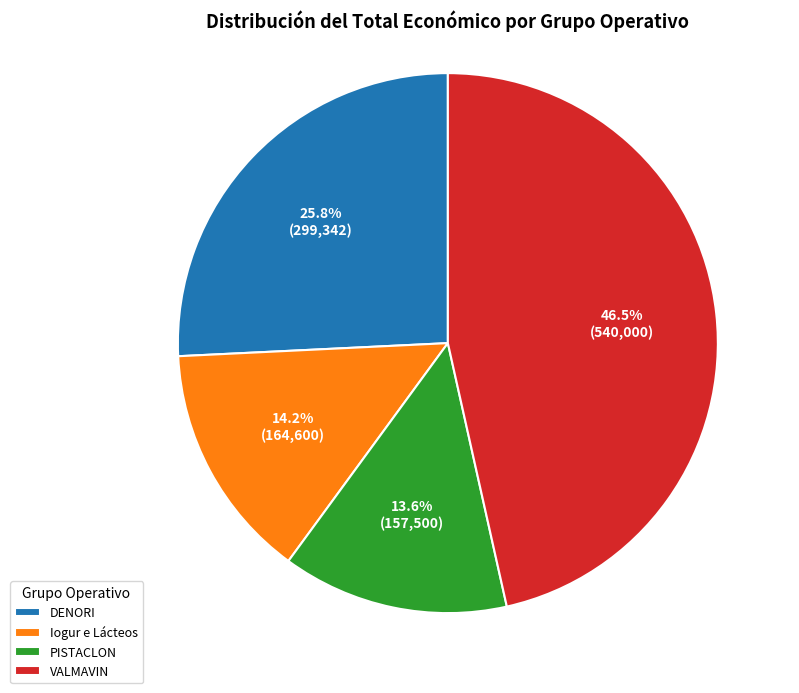

Is there any slice that represents more than half of the pie?

No